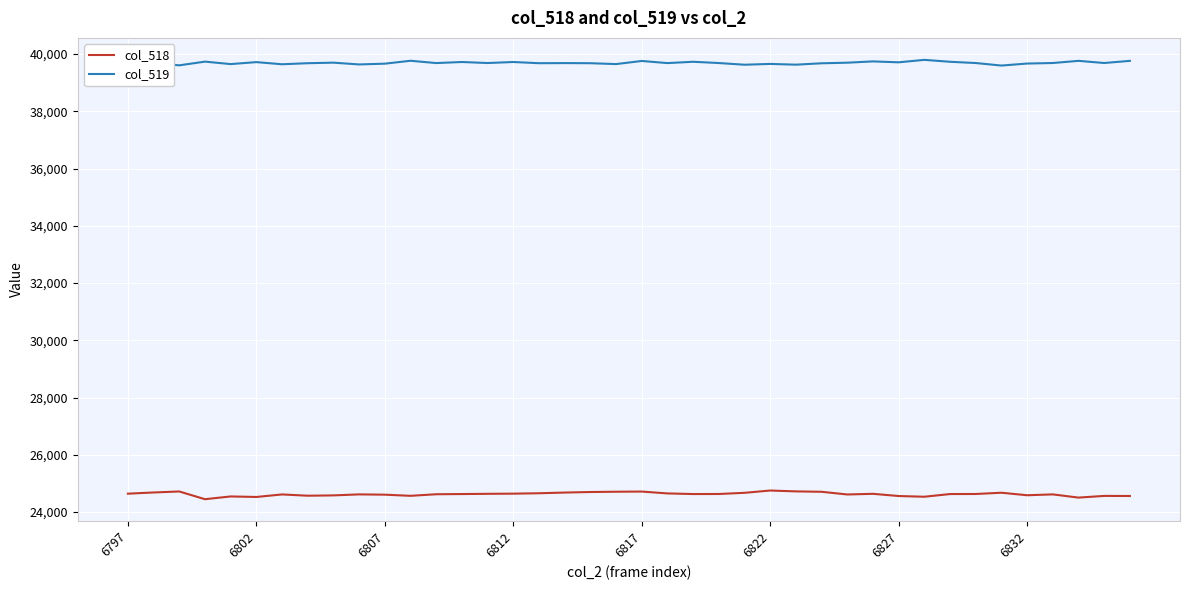

Which series has the widest spread of values?

col_518